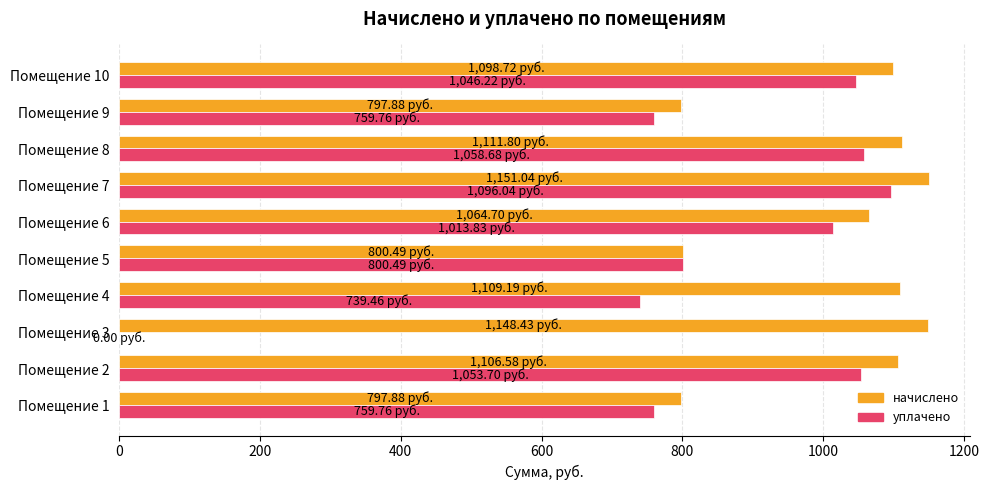

Between Помещение 4 and Помещение 9, which series saw the biggest shift?

начислено